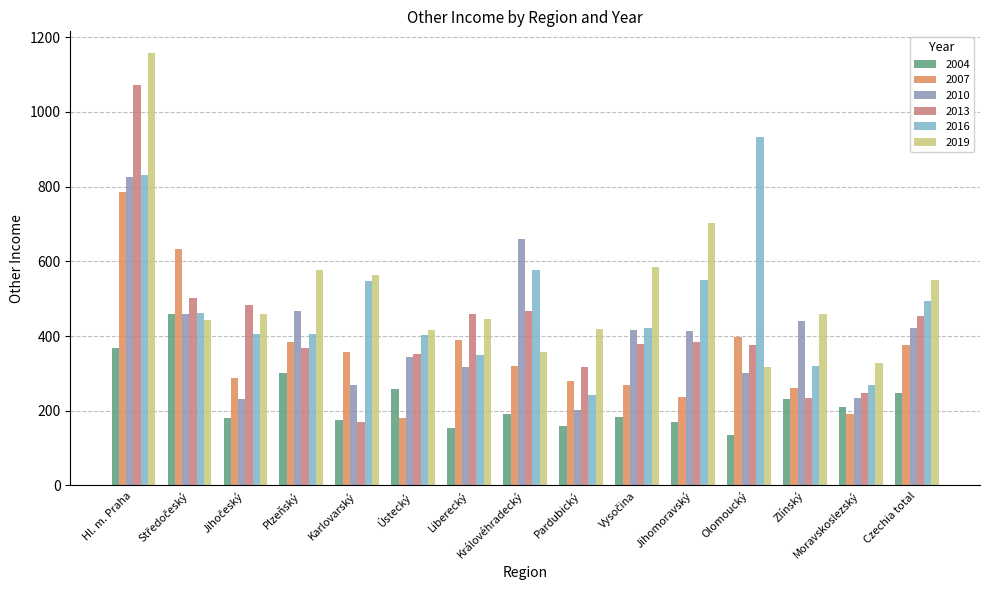

Which series has the widest spread of values?

2013